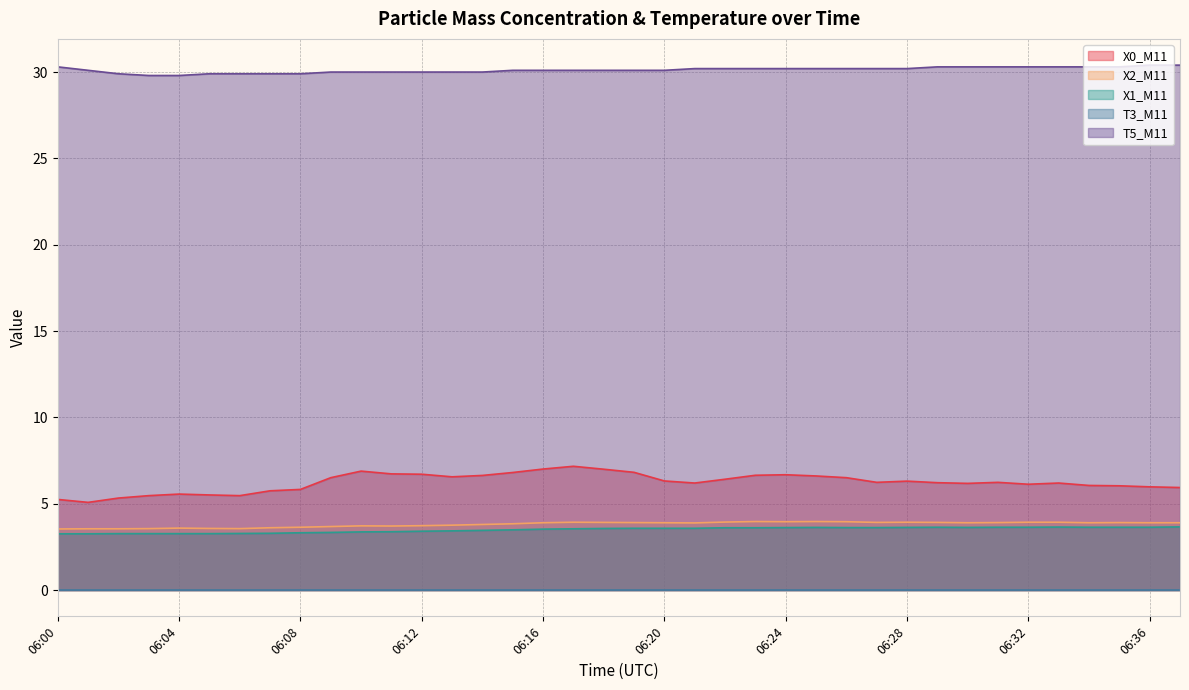

Which label corresponds to the smallest value in the chart?

06:00